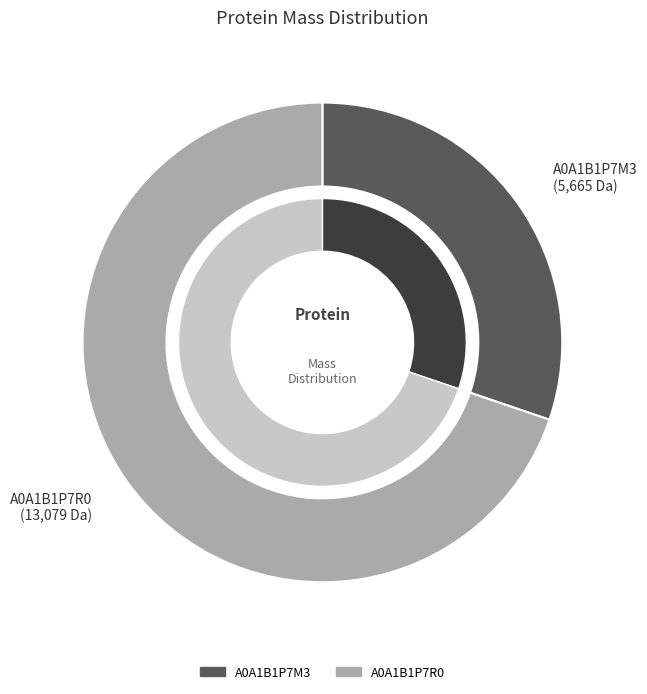

Which category has the biggest portion of the pie?

A0A1B1P7R0